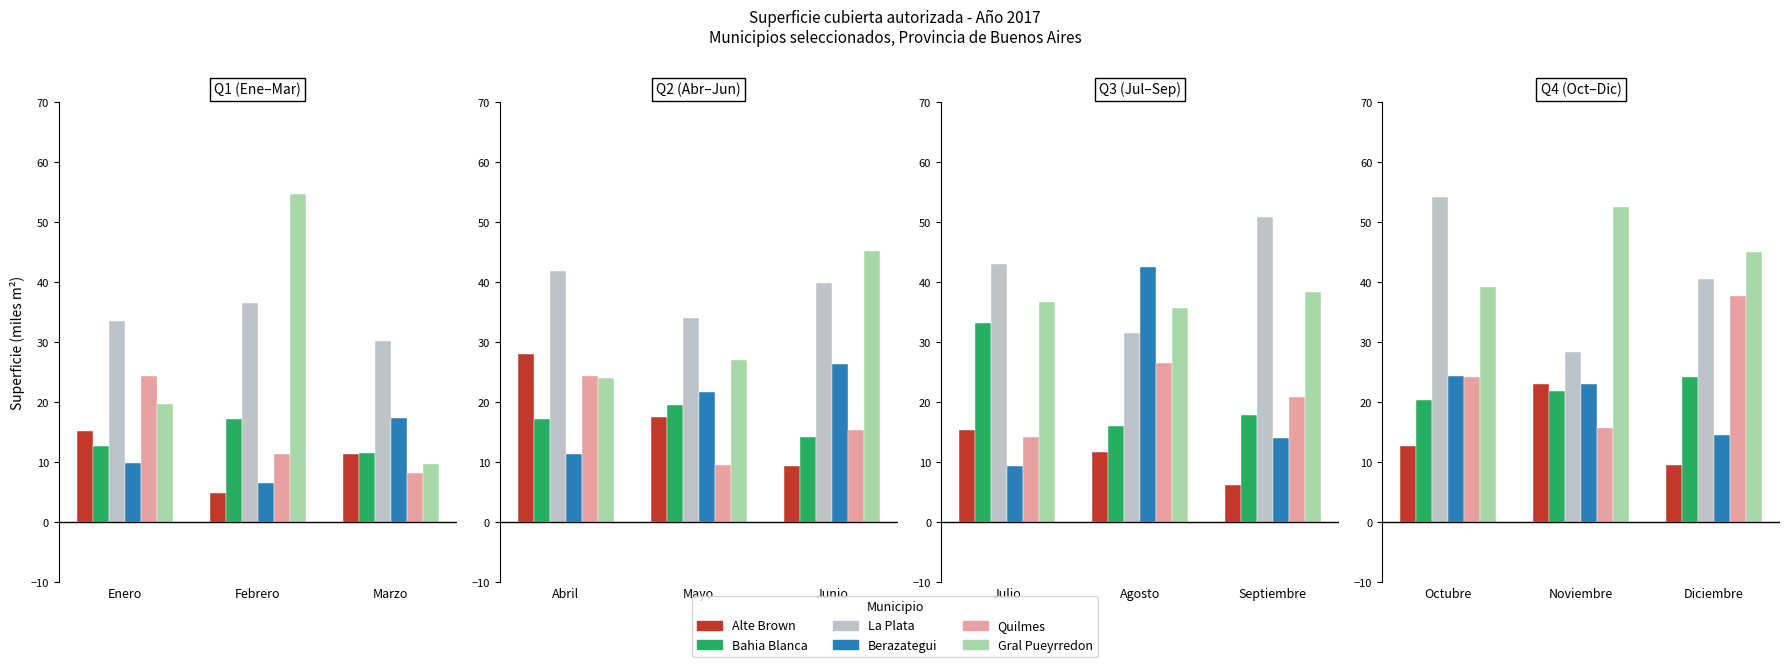

What is the label of the 3rd bar from the left?

Diciembre